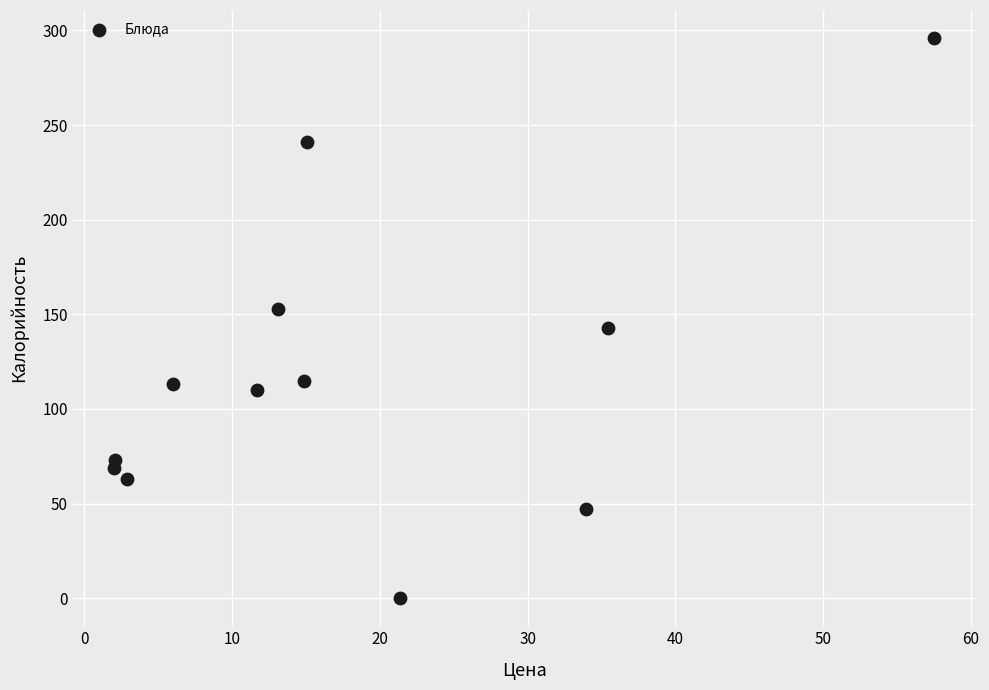

What is the range of Y values (max minus min)?

296